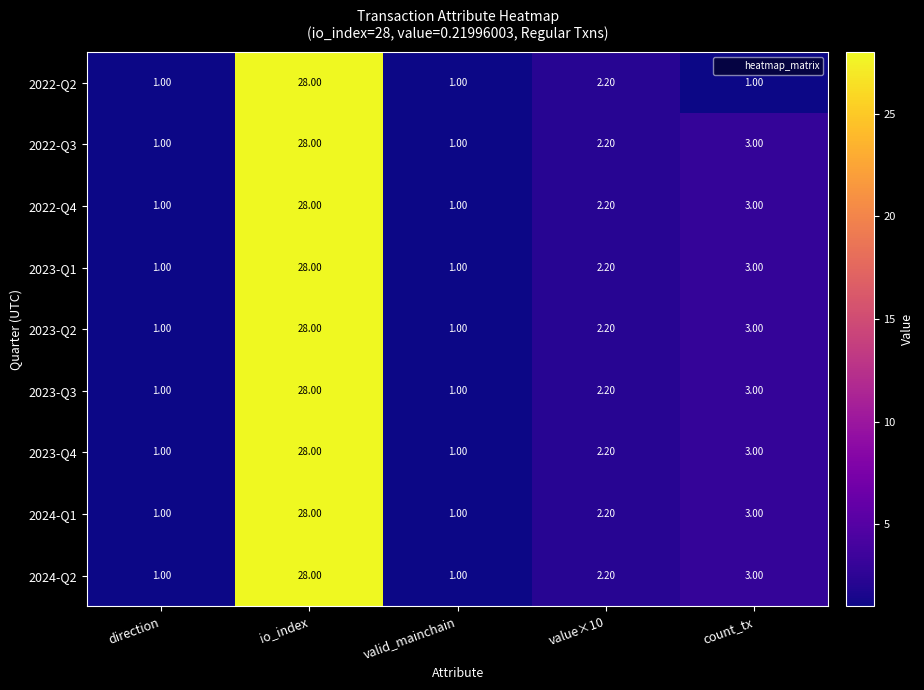

At which category is the sum across all series the highest?

io_index